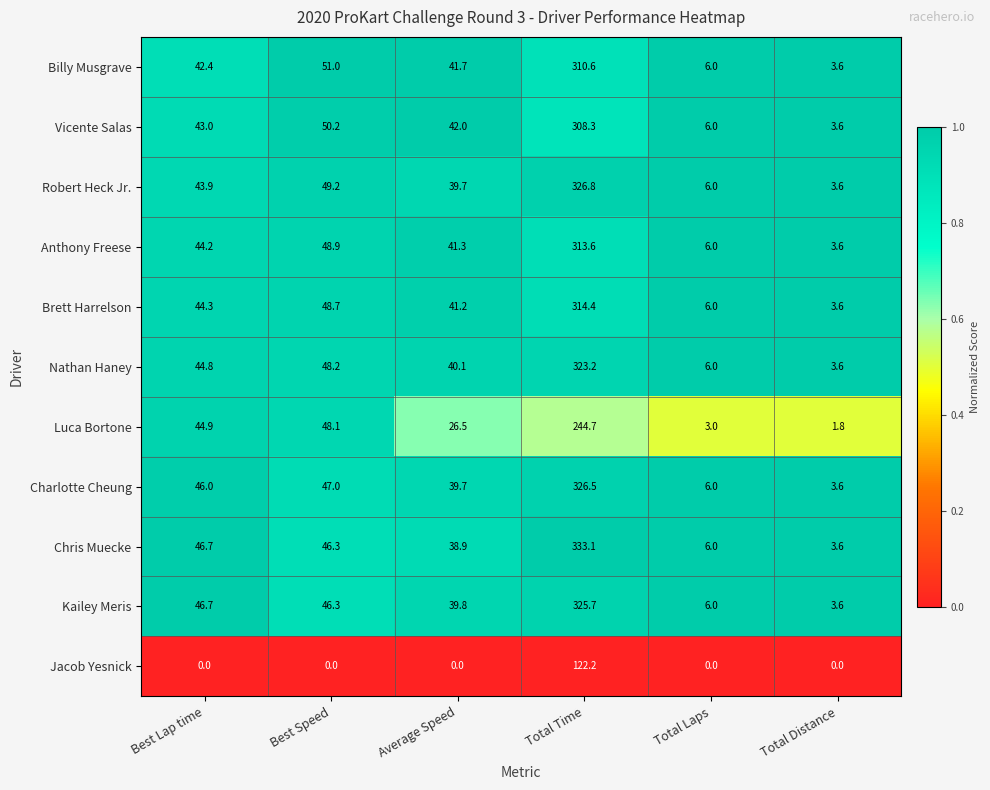

Where does the Kailey Meris series first go above 46?

Best Lap time